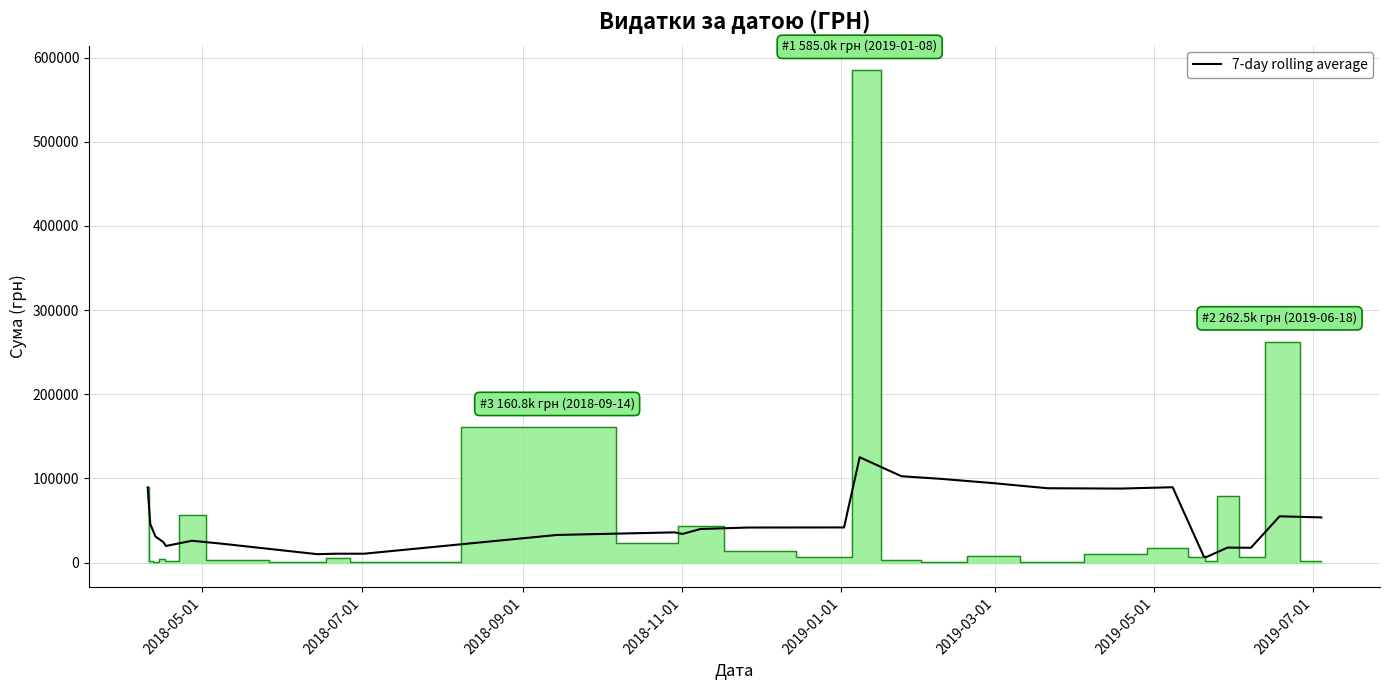

How many distinct data groups are displayed?

1